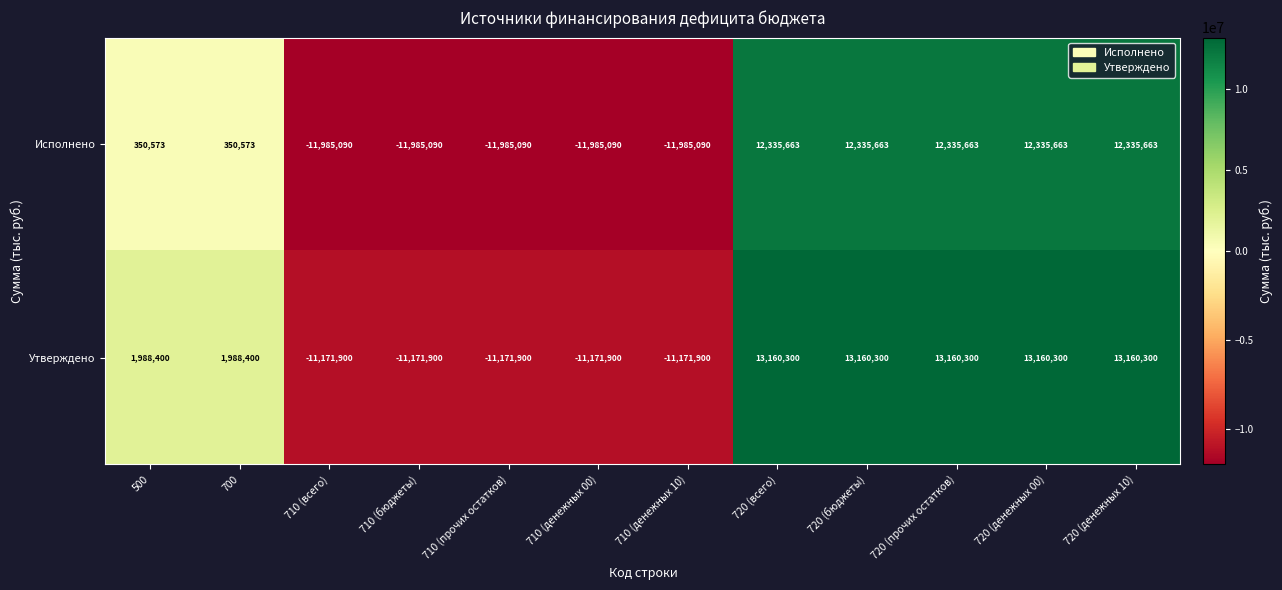

What is the maximum value shown in the chart?

13160300